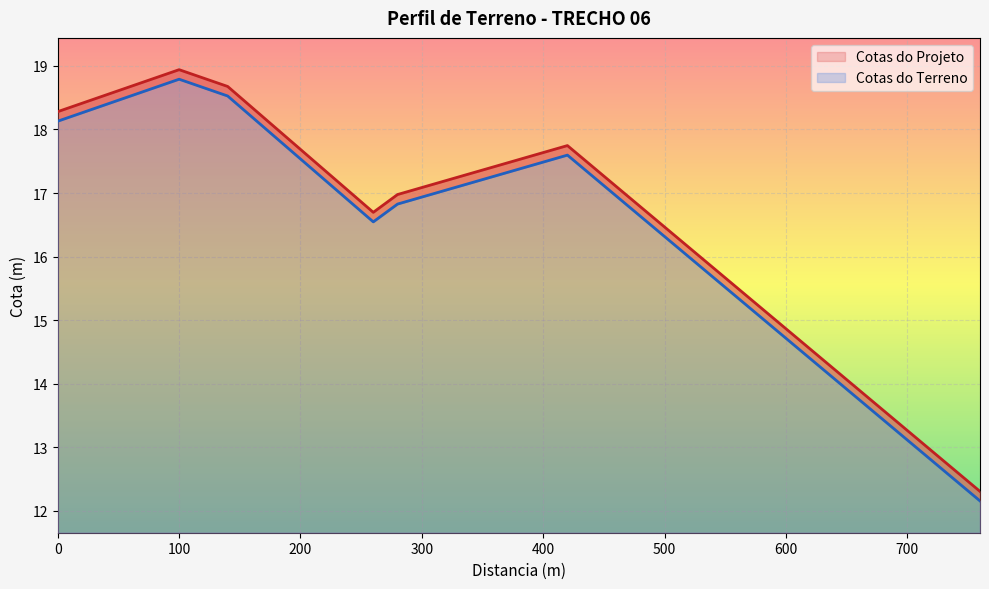

What is the label of the 5th point from the left?

400